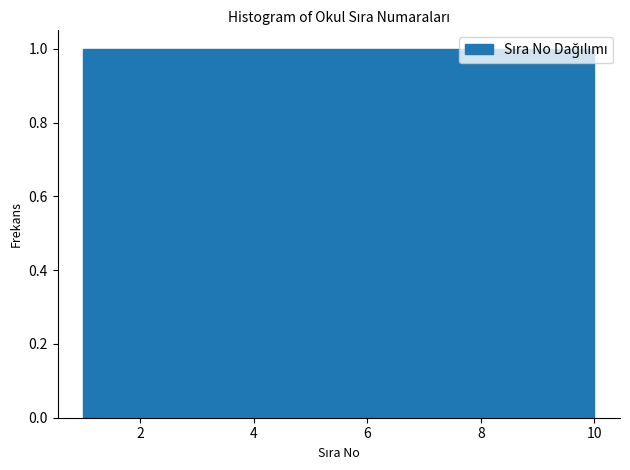

What is the height of the bar covering 5.5 to 6.4 on the x-axis? Neither the bar edges nor the heights are printed on the chart, so give them approximately, as read against the axes.

1